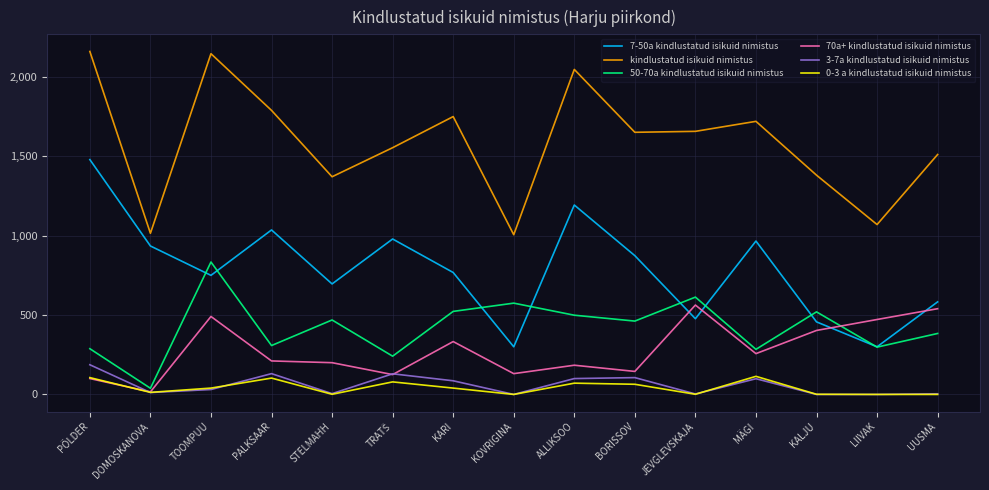

At KARI, list the series in order from largest to smallest.

kindlustatud isikuid nimistus, 7-50a kindlustatud isikuid nimistus, 50-70a kindlustatud isikuid nimistus, 70a+ kindlustatud isikuid nimistus, 3-7a kindlustatud isikuid nimistus, 0-3 a kindlustatud isikuid nimistus